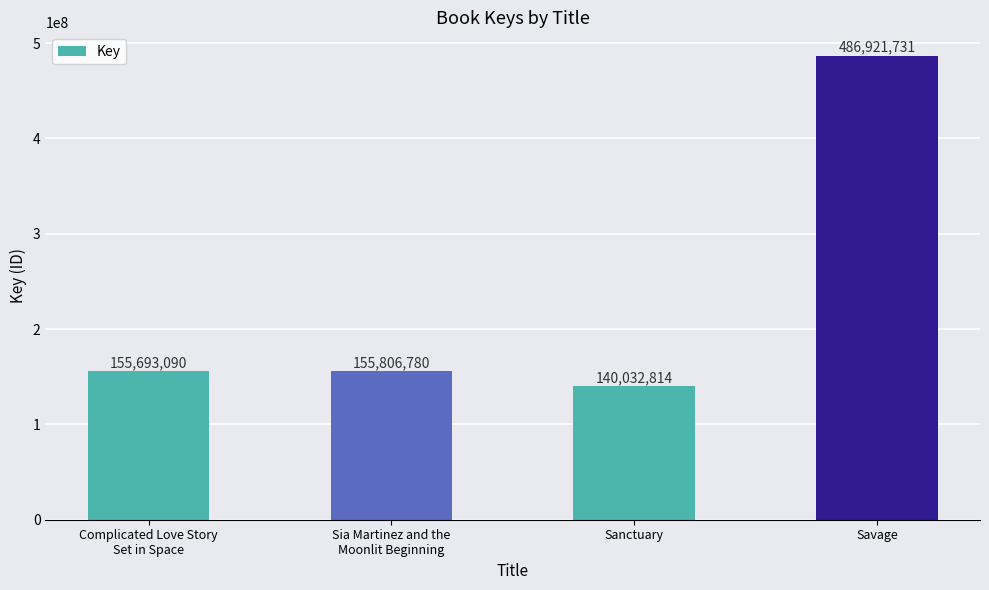

How many values are below 155806780?

2